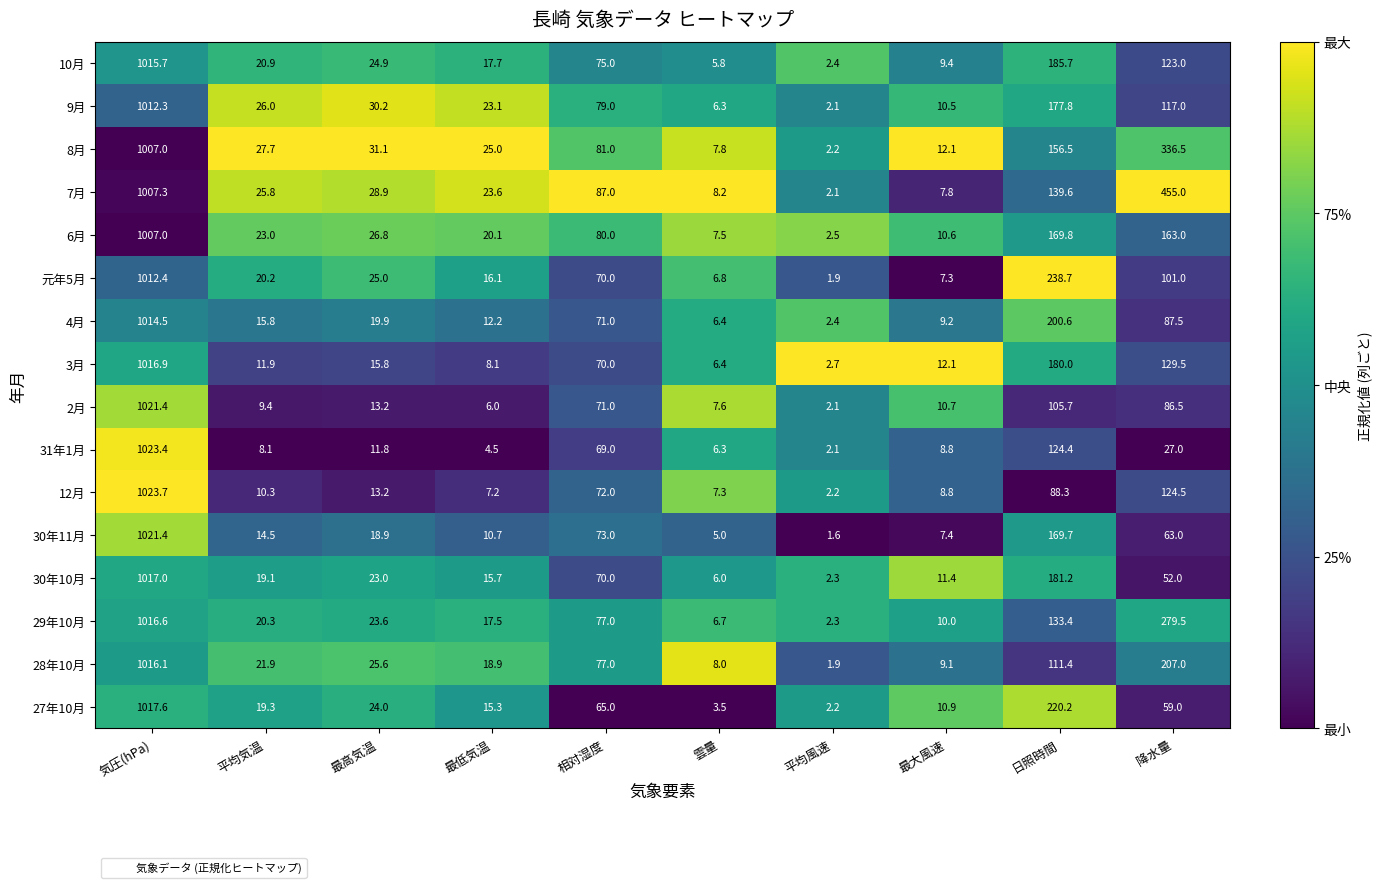

Which series has the largest total across all categories?

7月